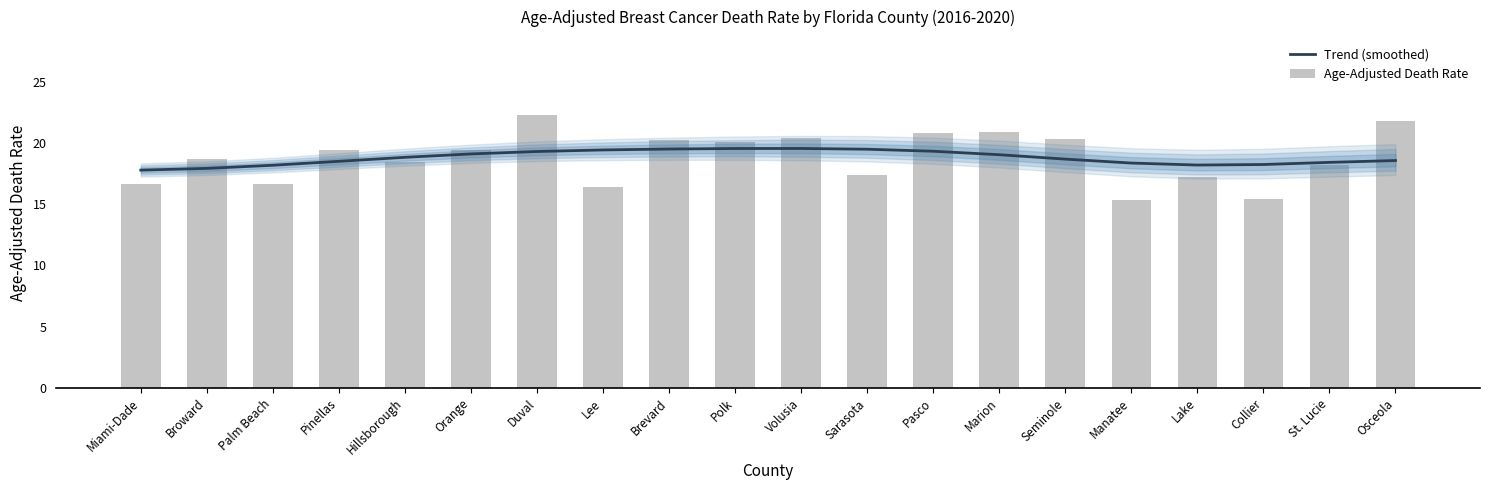

At which label is Age-Adjusted Death Rate closest to 18?

St. Lucie